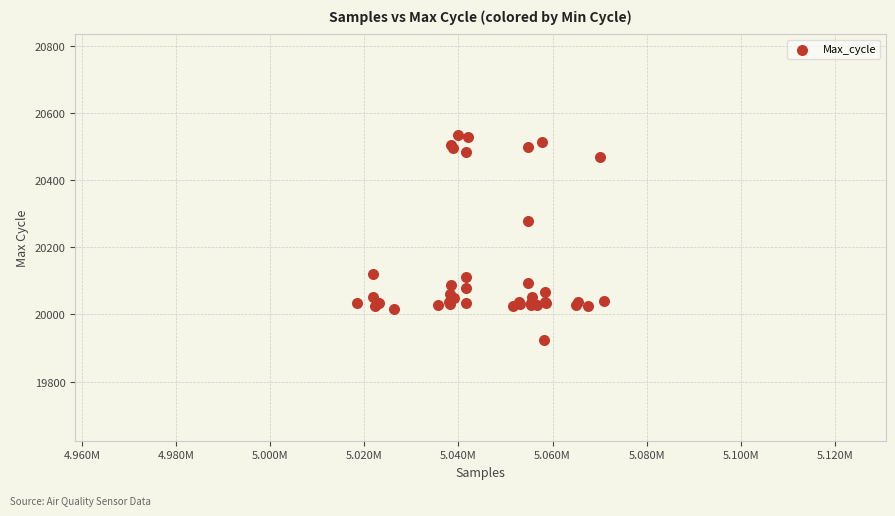

What Y value in the scatter plot is closest to 20229?

20279